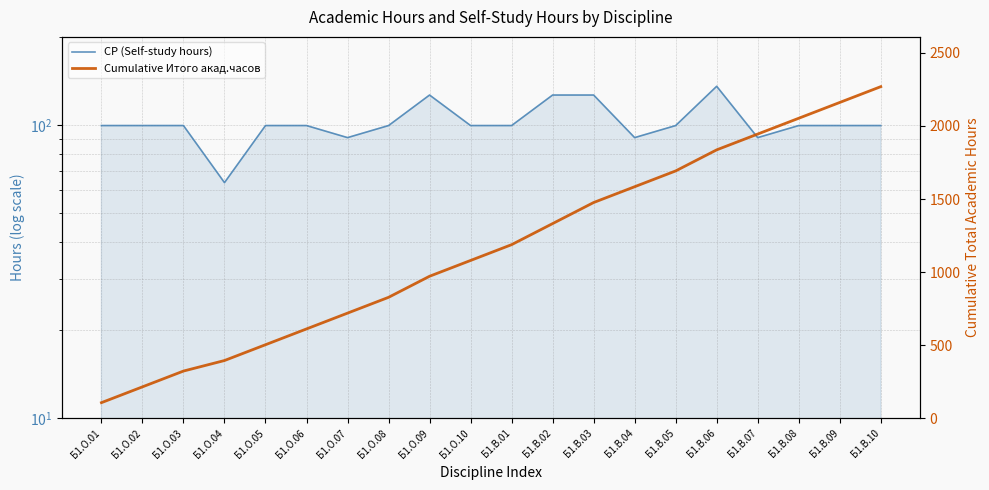

What are all the series names shown in the legend?

СР (Self-study hours), Cumulative Итого акад.часов